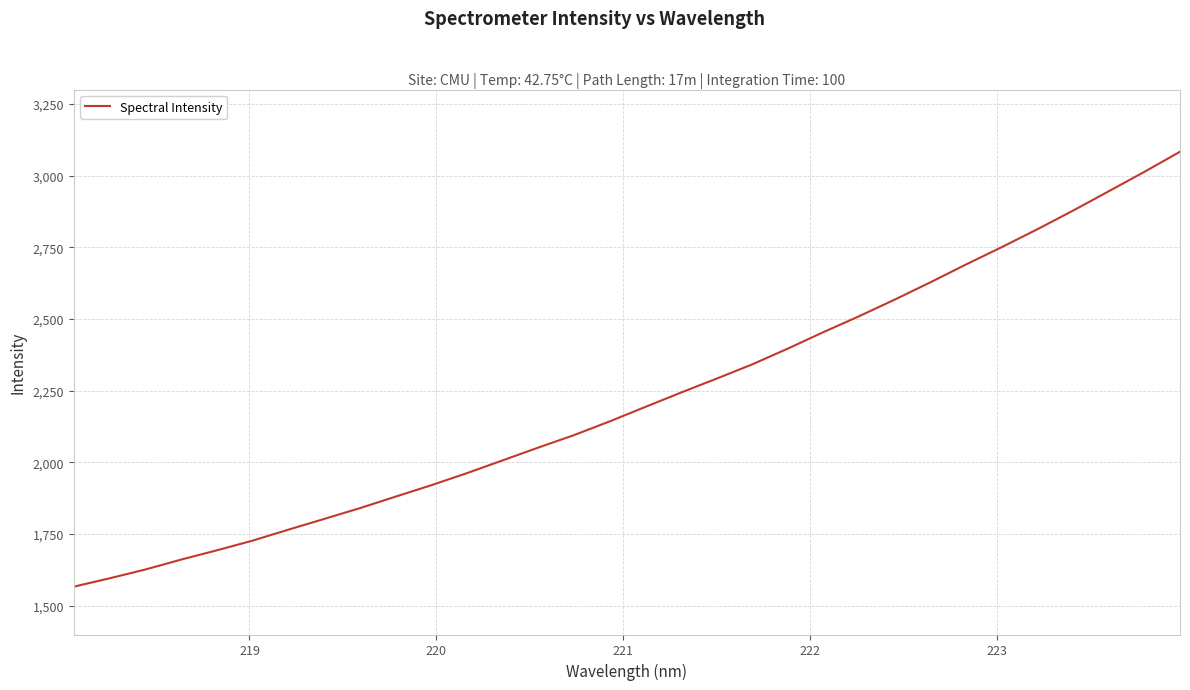

What is the smallest value displayed?

1566.8